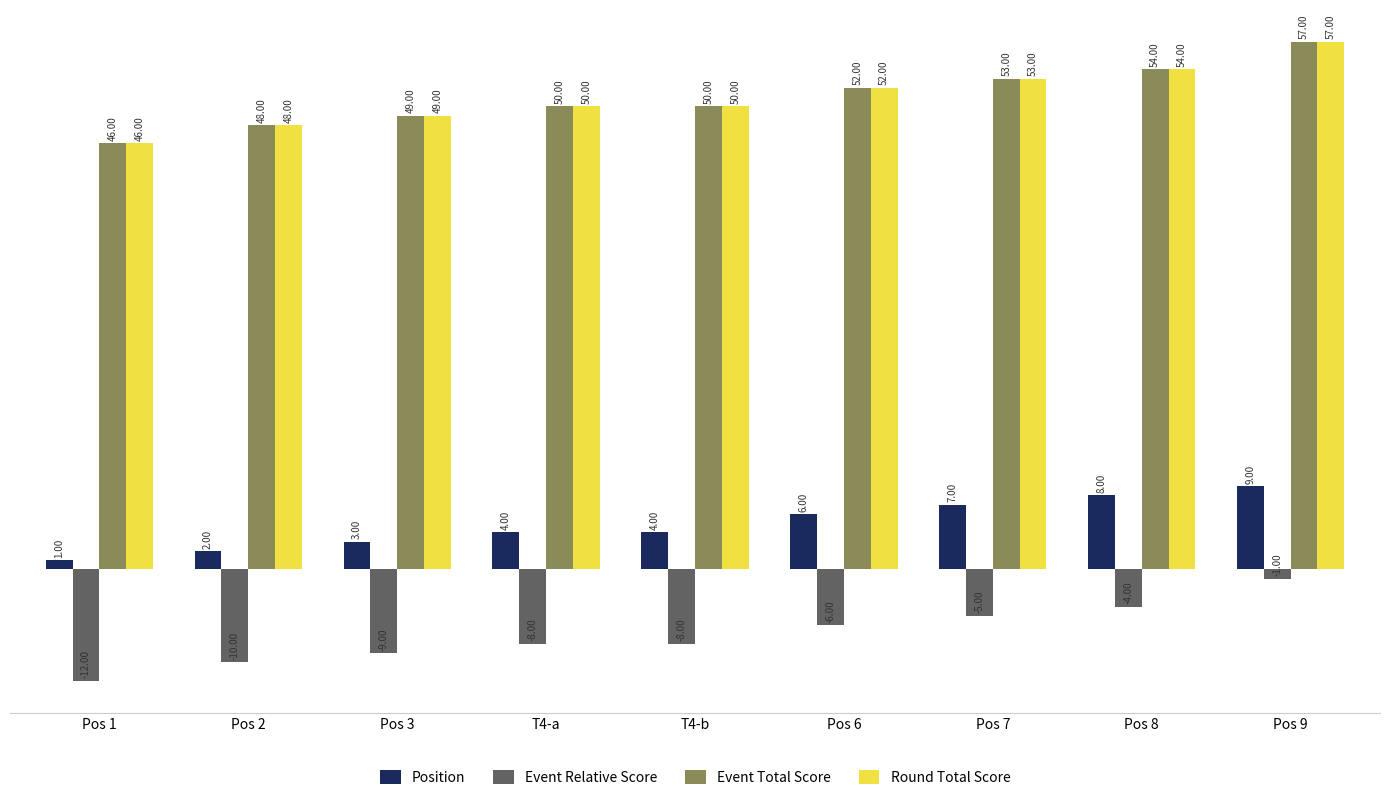

Reading right to left, what are all the values shown in this chart?

Position: 9	8	7	6	4	4	3	2	1
Event Relative Score: -1	-4	-5	-6	-8	-8	-9	-10	-12
Event Total Score: 57	54	53	52	50	50	49	48	46
Round Total Score: 57	54	53	52	50	50	49	48	46